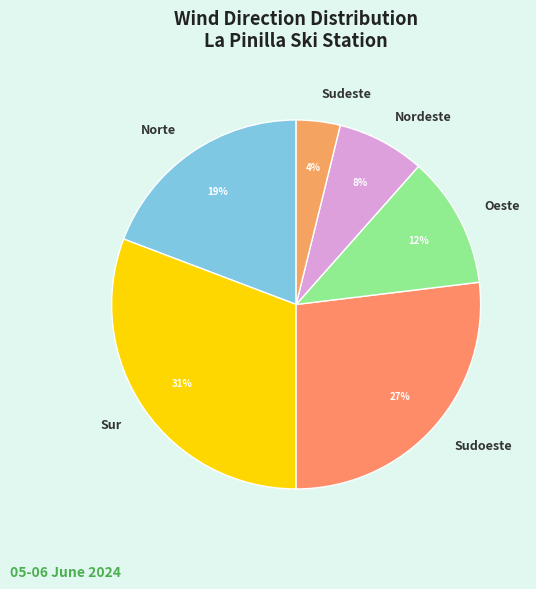

Count the number of slices in the pie.

6